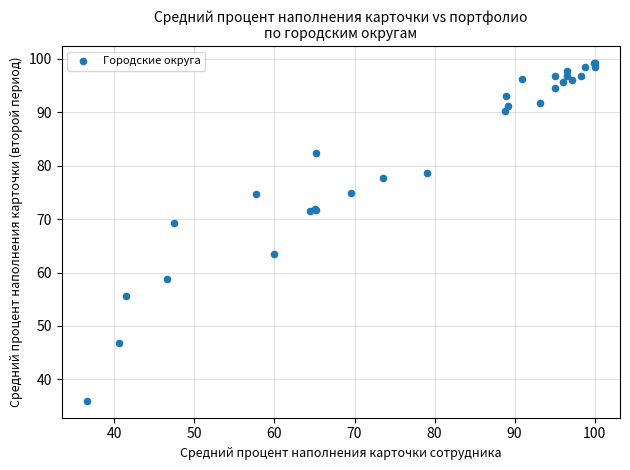

What Y value in the scatter plot is closest to 67?

69.2